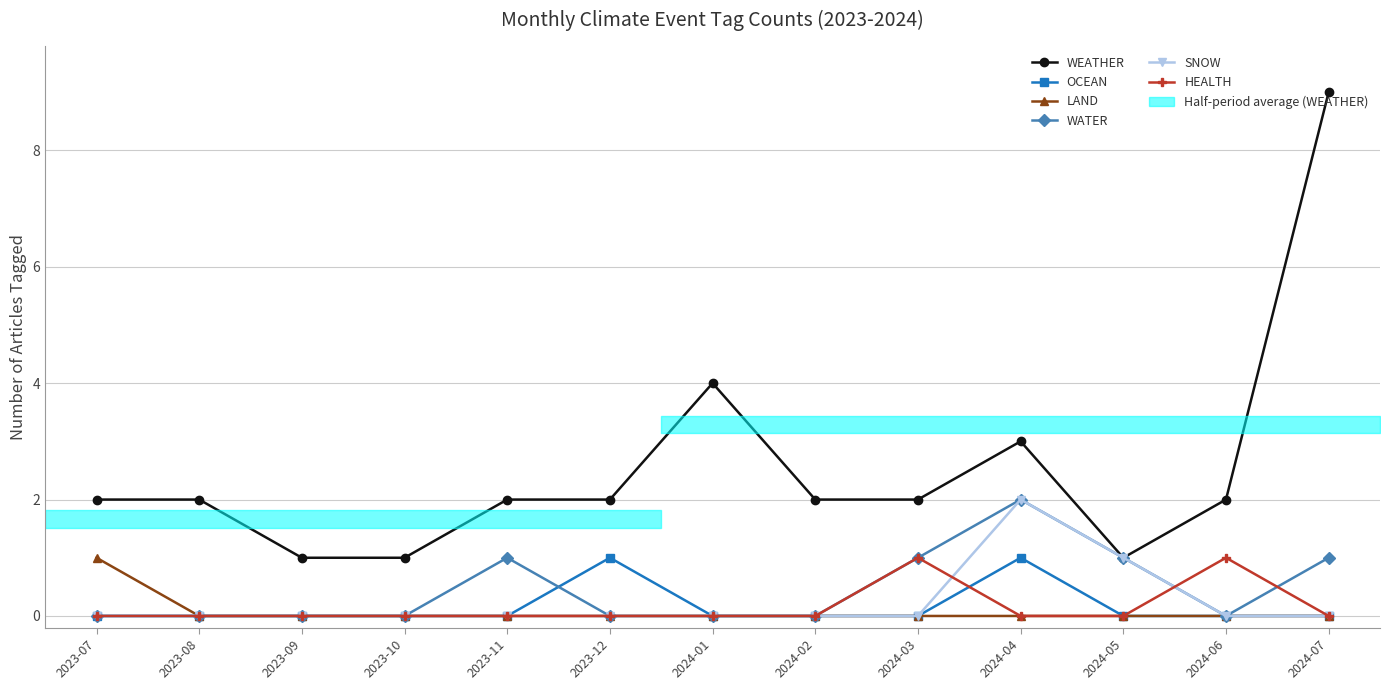

Reading right to left, list all the values displayed in this chart.

WEATHER: 2024-07=9	2024-06=2	2024-05=1	2024-04=3	2024-03=2	2024-02=2	2024-01=4	2023-12=2	2023-11=2	2023-10=1	2023-09=1	2023-08=2	2023-07=2
OCEAN: 2024-07=0	2024-06=0	2024-05=0	2024-04=1	2024-03=0	2024-02=0	2024-01=0	2023-12=1	2023-11=0	2023-10=0	2023-09=0	2023-08=0	2023-07=0
LAND: 2024-07=0	2024-06=0	2024-05=0	2024-04=0	2024-03=0	2024-02=0	2024-01=0	2023-12=0	2023-11=0	2023-10=0	2023-09=0	2023-08=0	2023-07=1
WATER: 2024-07=1	2024-06=0	2024-05=1	2024-04=2	2024-03=1	2024-02=0	2024-01=0	2023-12=0	2023-11=1	2023-10=0	2023-09=0	2023-08=0	2023-07=0
SNOW: 2024-07=0	2024-06=0	2024-05=1	2024-04=2	2024-03=0	2024-02=0	2024-01=0	2023-12=0	2023-11=0	2023-10=0	2023-09=0	2023-08=0	2023-07=0
HEALTH: 2024-07=0	2024-06=1	2024-05=0	2024-04=0	2024-03=1	2024-02=0	2024-01=0	2023-12=0	2023-11=0	2023-10=0	2023-09=0	2023-08=0	2023-07=0